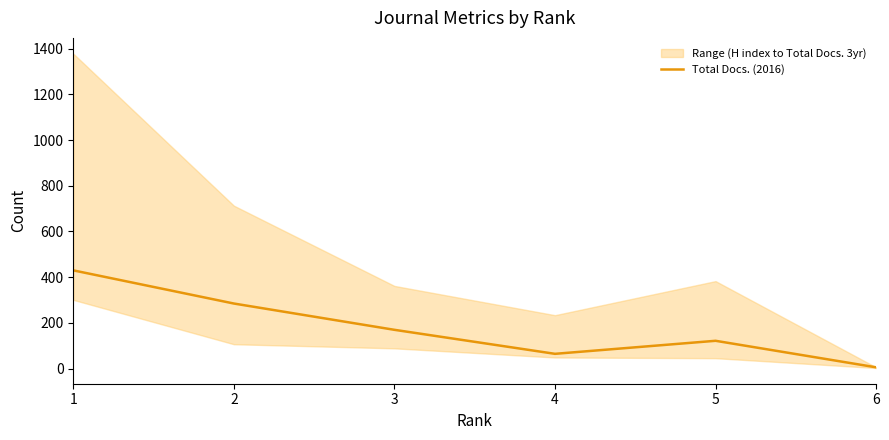

Where is the first local minimum?

4